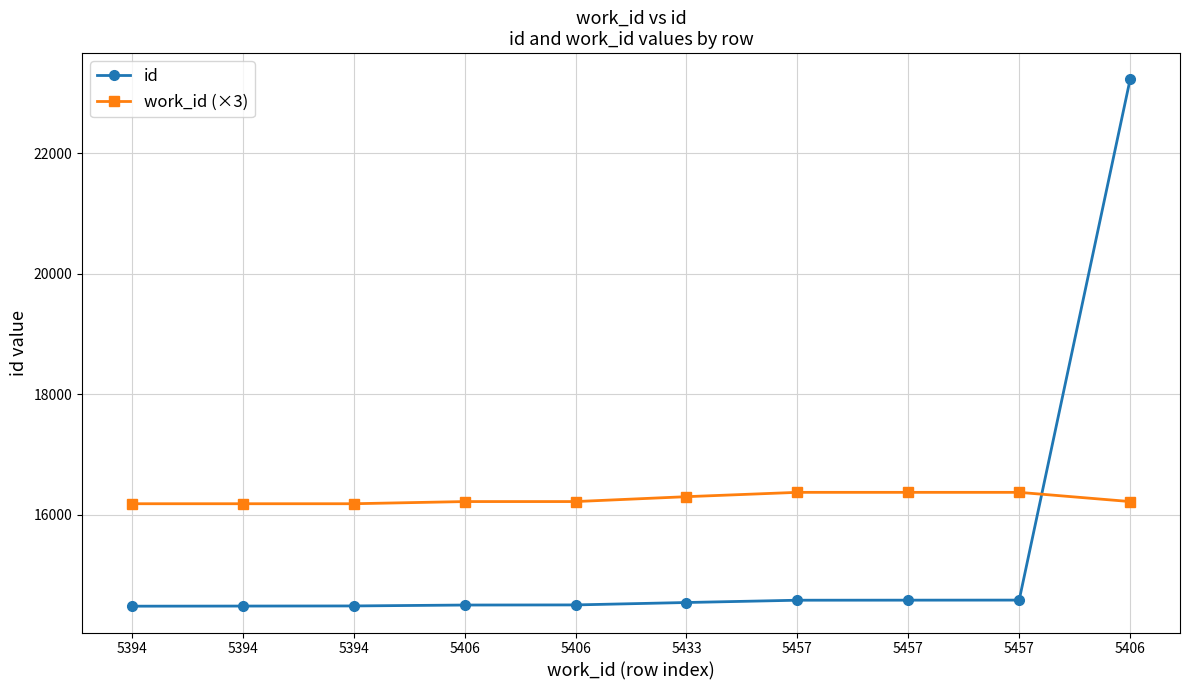

How many lines are shown in the chart?

2